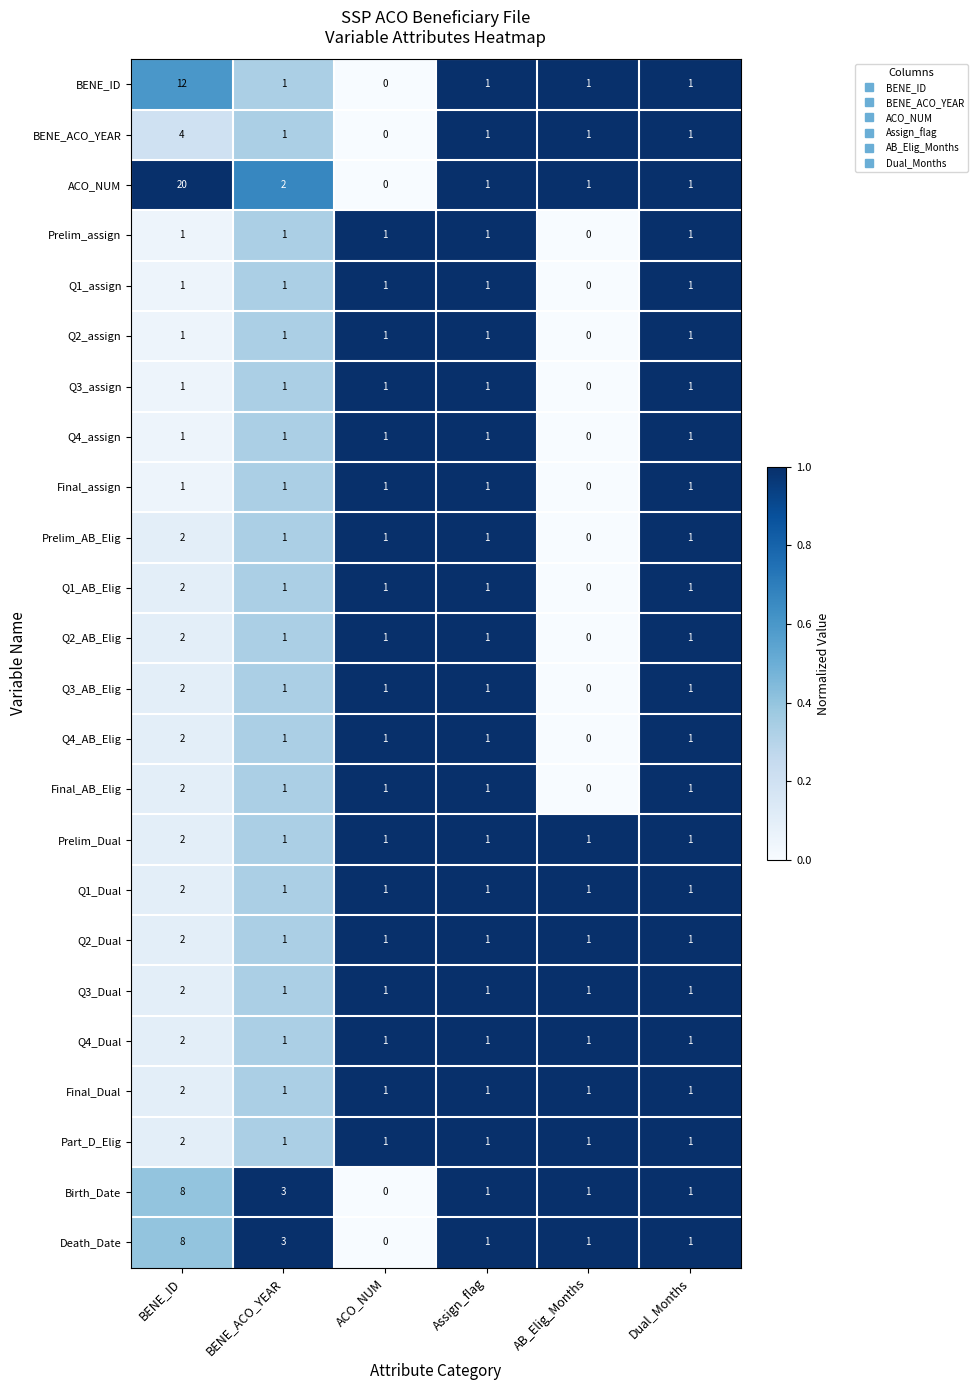

Which category has the highest value across all series?

BENE_ID